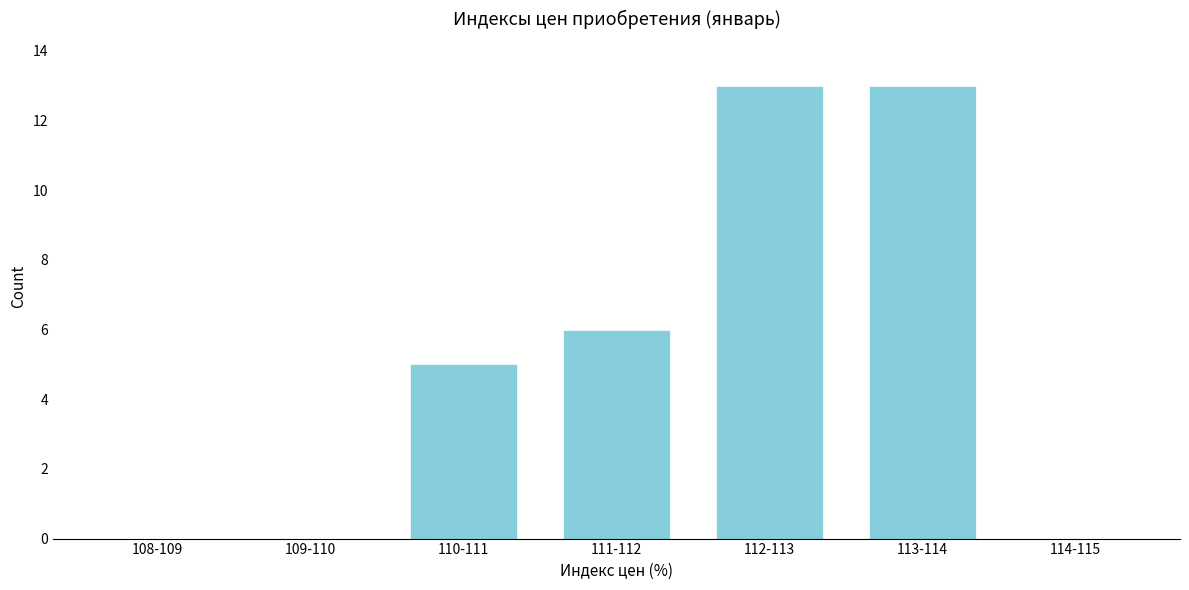

Reading right to left, list all the values displayed in this chart.

114-115=0	113-114=13	112-113=13	111-112=6	110-111=5	109-110=0	108-109=0